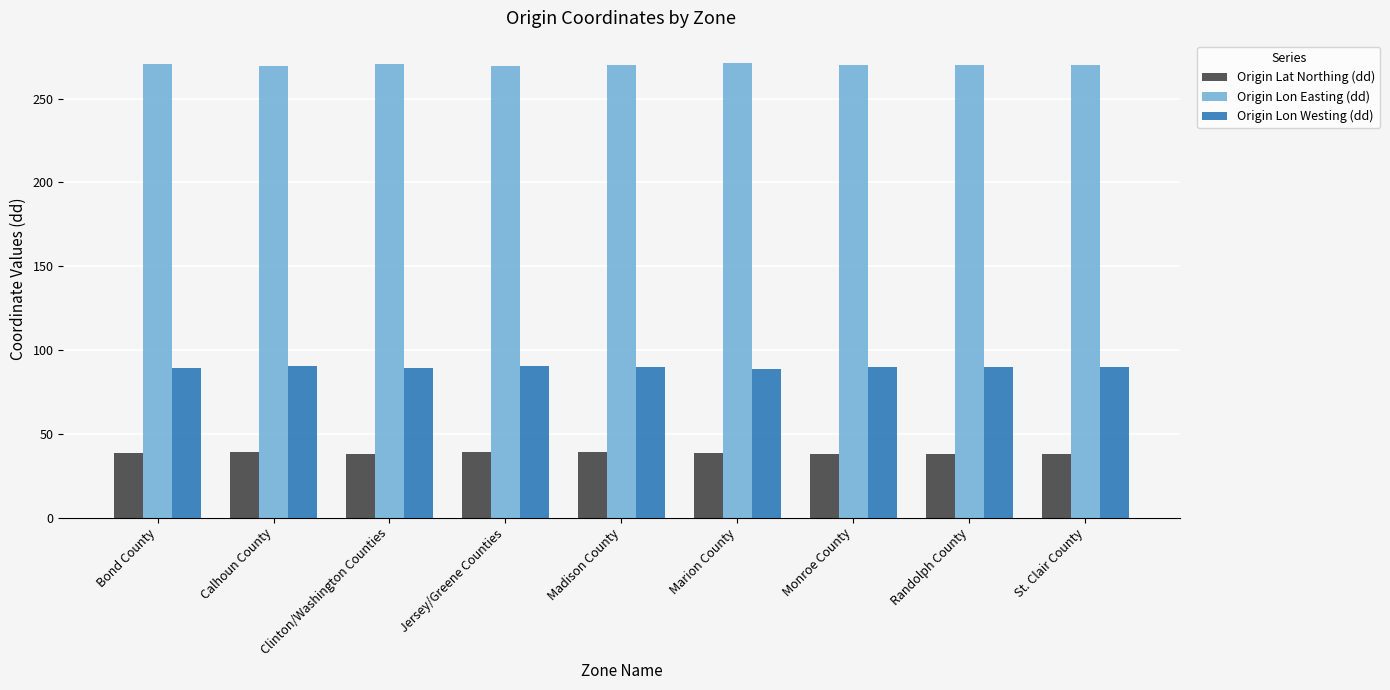

What is the average value of the Origin Lat Northing (dd) series?

38.5